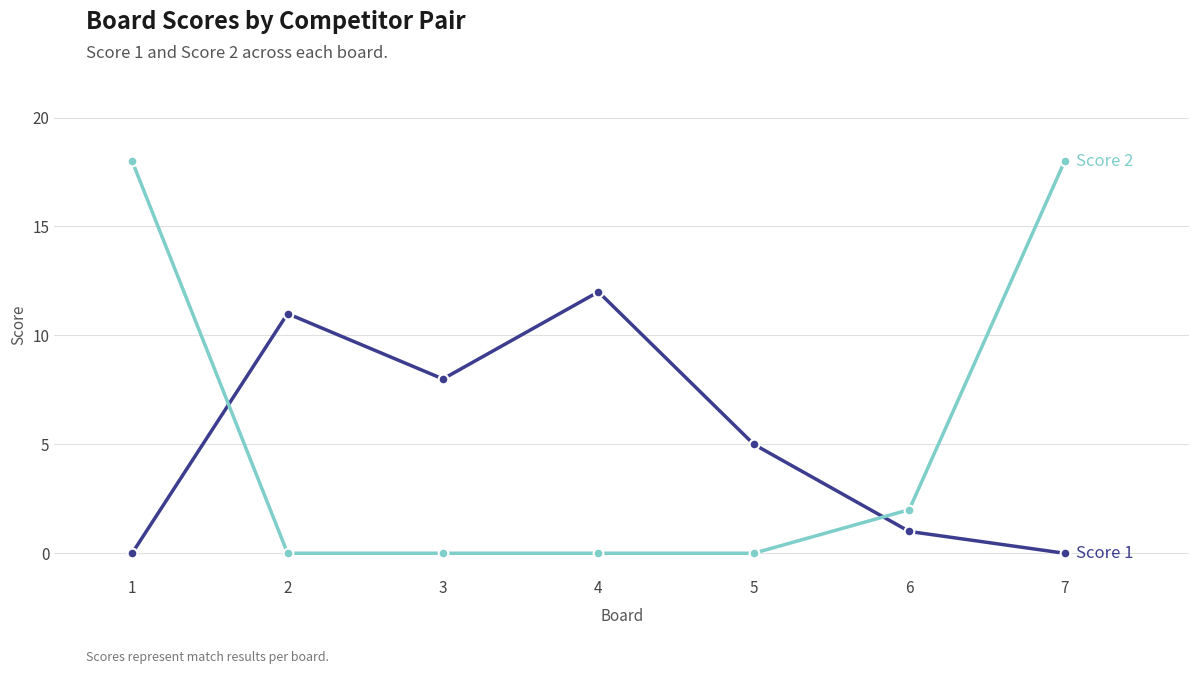

What is the total value across all series at 6?

3